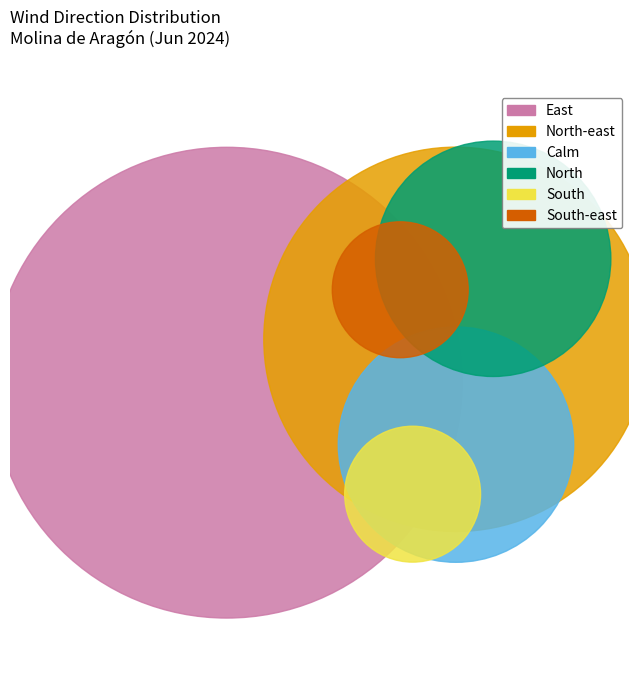

Which category has the smallest portion of the pie?

South